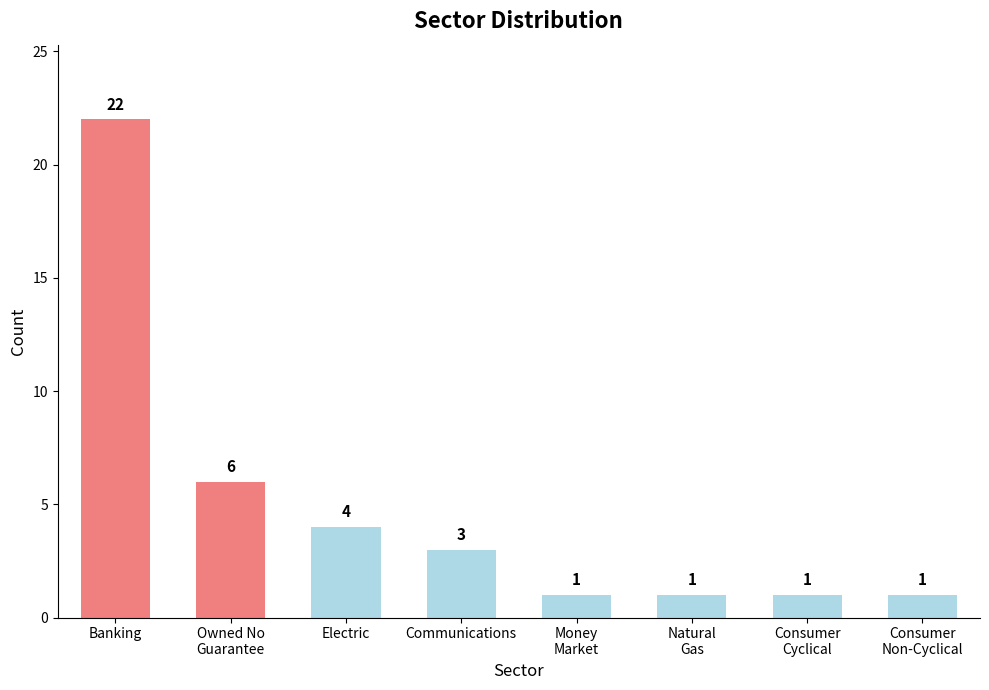

At which category does the chart reach its peak across all series?

Banking